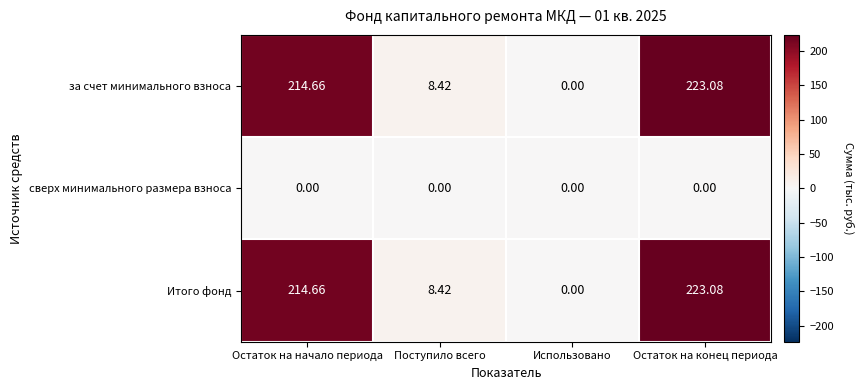

Which category has the lowest value in the Итого фонд series?

Использовано